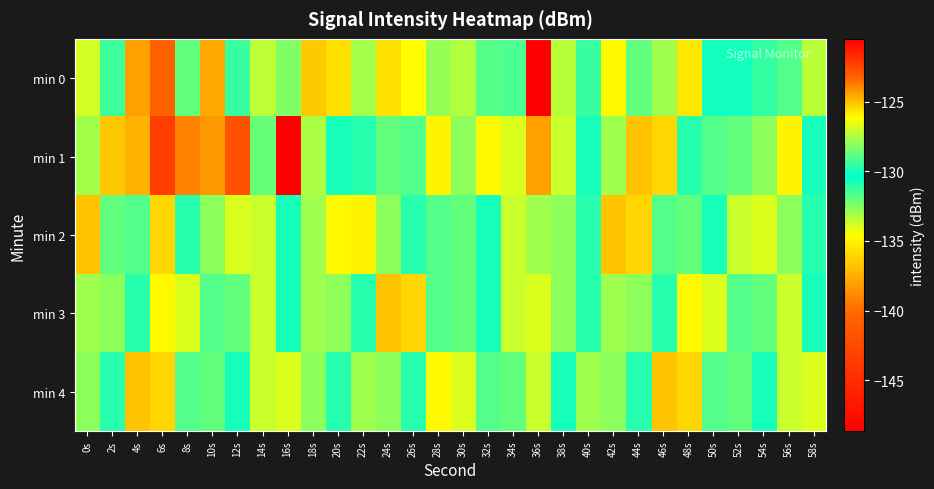

Reading left to right, list all the values displayed in this chart.

min 0: 0s=-133.8	2s=-129.3	4s=-138.1	6s=-123.2	8s=-132.0	10s=-137.8	12s=-129.4	14s=-127.2	16s=-128.3	18s=-125.1	20s=-135.7	22s=-133.0	24s=-125.6	26s=-134.6	28s=-127.9	30s=-133.3	32s=-131.7	34s=-129.1	36s=-120.5	38s=-127.3	40s=-129.4	42s=-126.1	44s=-132.0	46s=-133.0	48s=-135.4	50s=-130.6	52s=-130.6	54s=-131.2	56s=-129.0	58s=-133.4
min 1: 0s=-127.6	2s=-136.6	4s=-137.4	6s=-143.5	8s=-139.1	10s=-124.2	12s=-141.8	14s=-128.7	16s=-148.7	18s=-133.1	20s=-130.0	22s=-131.0	24s=-132.0	26s=-129.0	28s=-135.0	30s=-128.0	32s=-126.0	34s=-134.0	36s=-138.0	38s=-127.0	40s=-130.0	42s=-133.0	44s=-125.0	46s=-136.0	48s=-131.0	50s=-129.0	52s=-132.0	54s=-128.0	56s=-135.0	58s=-130.0
min 2: 0s=-125.0	2s=-132.0	4s=-129.0	6s=-136.0	8s=-131.0	10s=-128.0	12s=-134.0	14s=-127.0	16s=-130.0	18s=-133.0	20s=-126.0	22s=-135.0	24s=-128.0	26s=-131.0	28s=-129.0	30s=-132.0	32s=-130.0	34s=-127.0	36s=-133.0	38s=-128.0	40s=-131.0	42s=-125.0	44s=-136.0	46s=-129.0	48s=-132.0	50s=-130.0	52s=-127.0	54s=-134.0	56s=-128.0	58s=-131.0
min 3: 0s=-133.0	2s=-128.0	4s=-131.0	6s=-126.0	8s=-134.0	10s=-129.0	12s=-132.0	14s=-127.0	16s=-130.0	18s=-133.0	20s=-128.0	22s=-131.0	24s=-125.0	26s=-136.0	28s=-129.0	30s=-132.0	32s=-130.0	34s=-127.0	36s=-134.0	38s=-128.0	40s=-131.0	42s=-133.0	44s=-128.0	46s=-131.0	48s=-126.0	50s=-134.0	52s=-129.0	54s=-132.0	56s=-127.0	58s=-130.0
min 4: 0s=-128.0	2s=-131.0	4s=-125.0	6s=-136.0	8s=-129.0	10s=-132.0	12s=-130.0	14s=-127.0	16s=-134.0	18s=-128.0	20s=-131.0	22s=-133.0	24s=-128.0	26s=-131.0	28s=-126.0	30s=-134.0	32s=-129.0	34s=-132.0	36s=-127.0	38s=-130.0	40s=-133.0	42s=-128.0	44s=-131.0	46s=-125.0	48s=-136.0	50s=-129.0	52s=-132.0	54s=-130.0	56s=-127.0	58s=-134.0